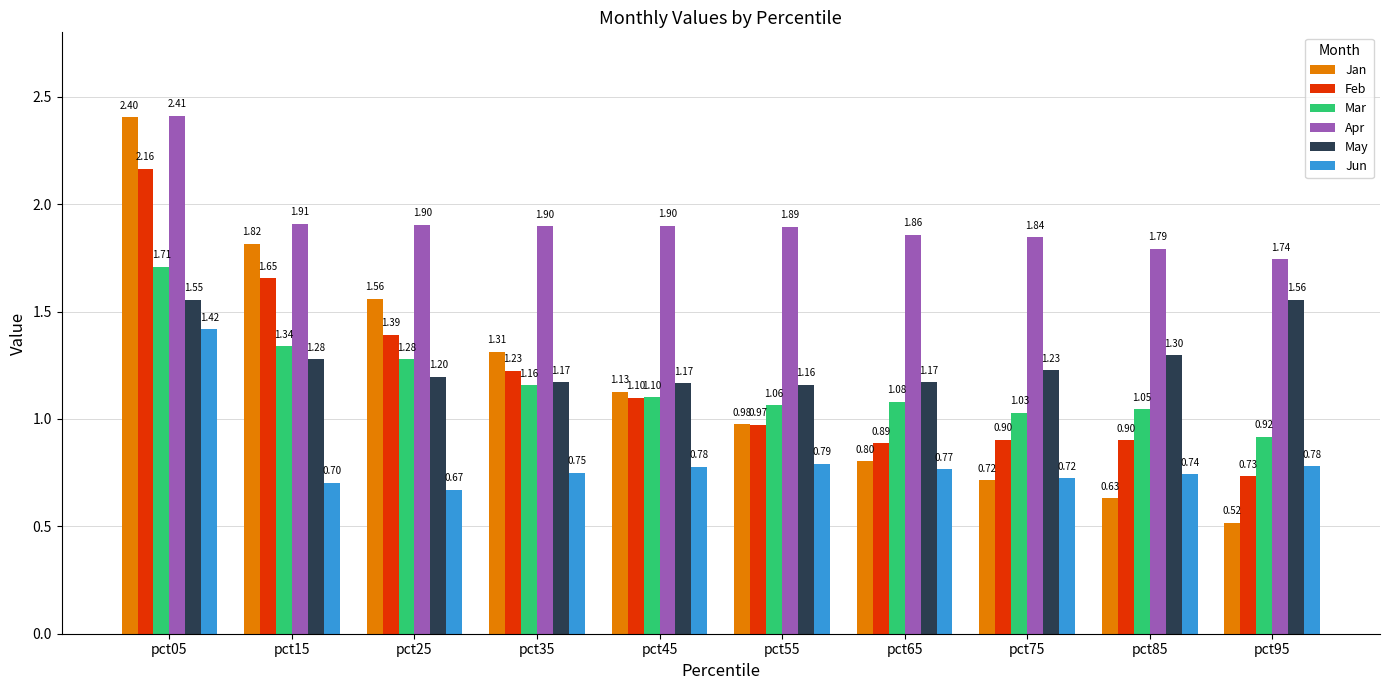

Which series has the largest total across all categories?

Apr